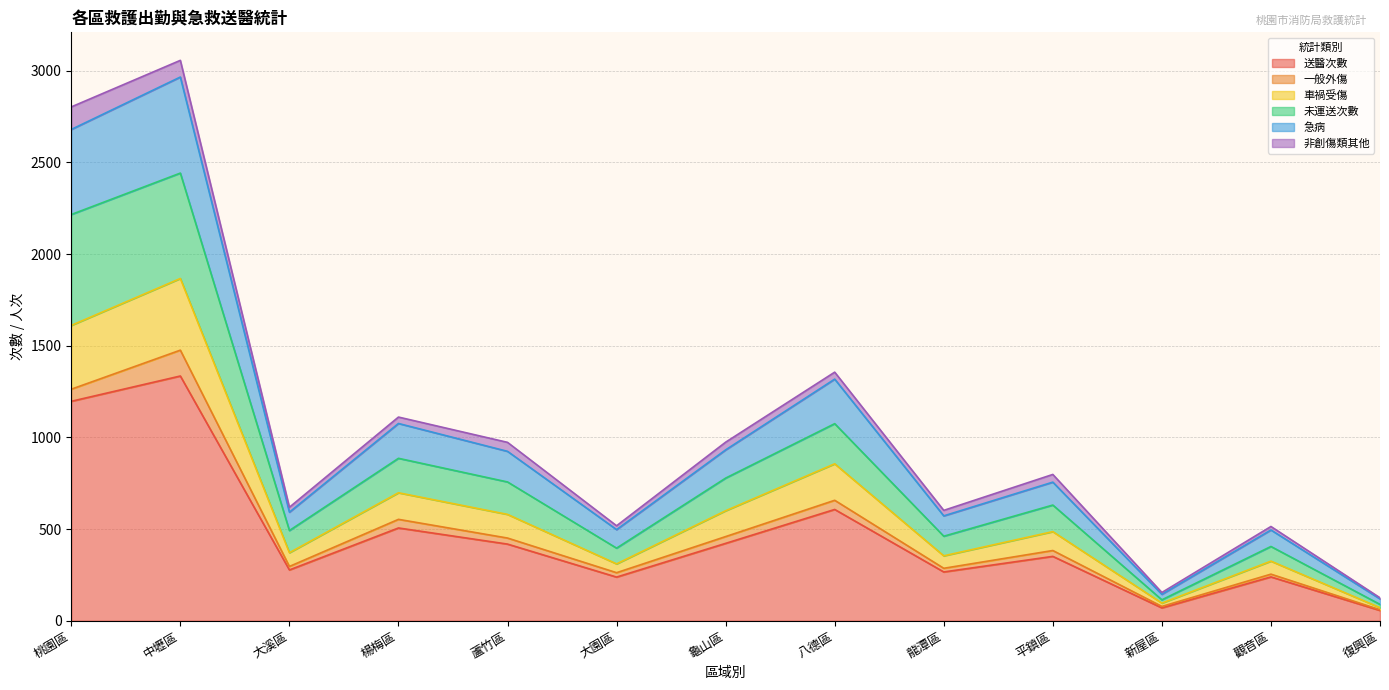

What is the difference between the highest and lowest values at 觀音區?

275